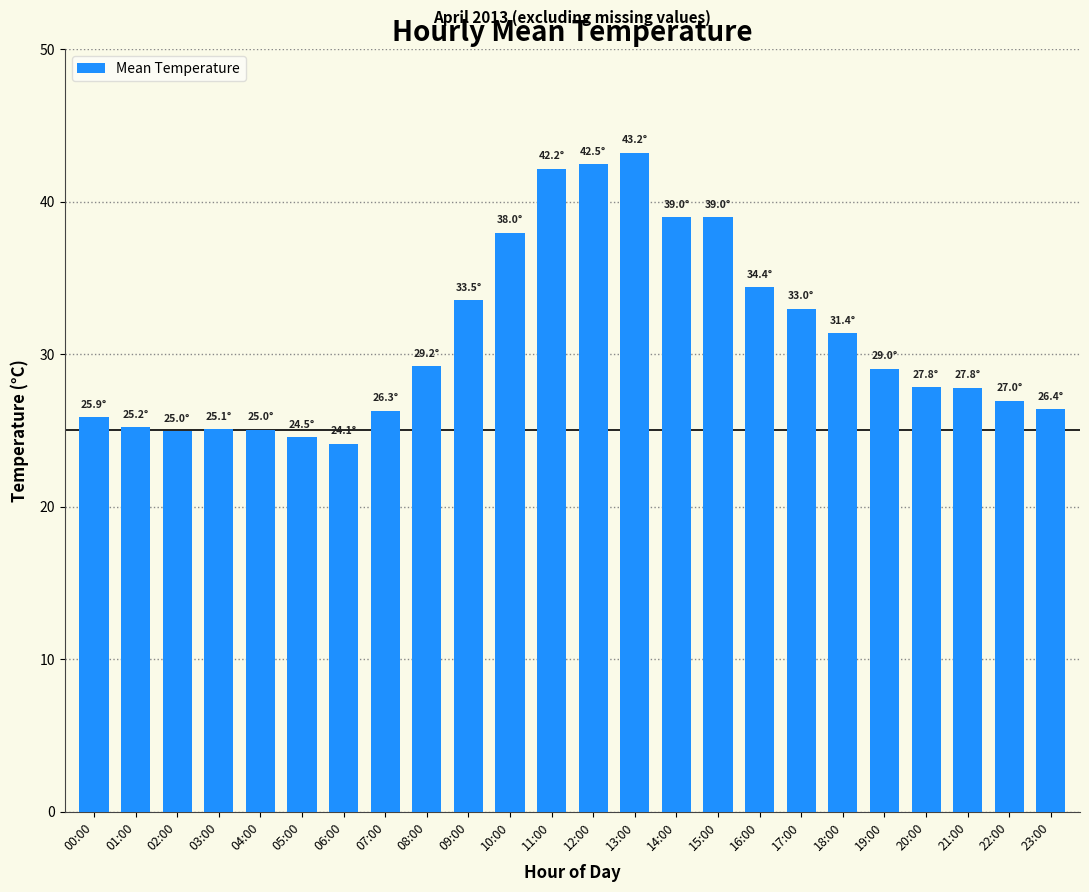

How many distinct data groups are displayed?

1